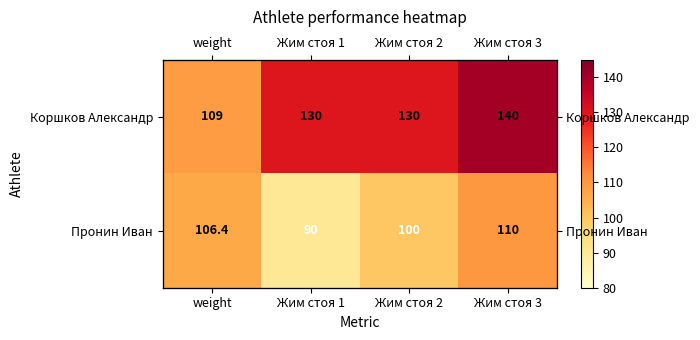

How many values in the Пронин Иван series exceed 106?

2